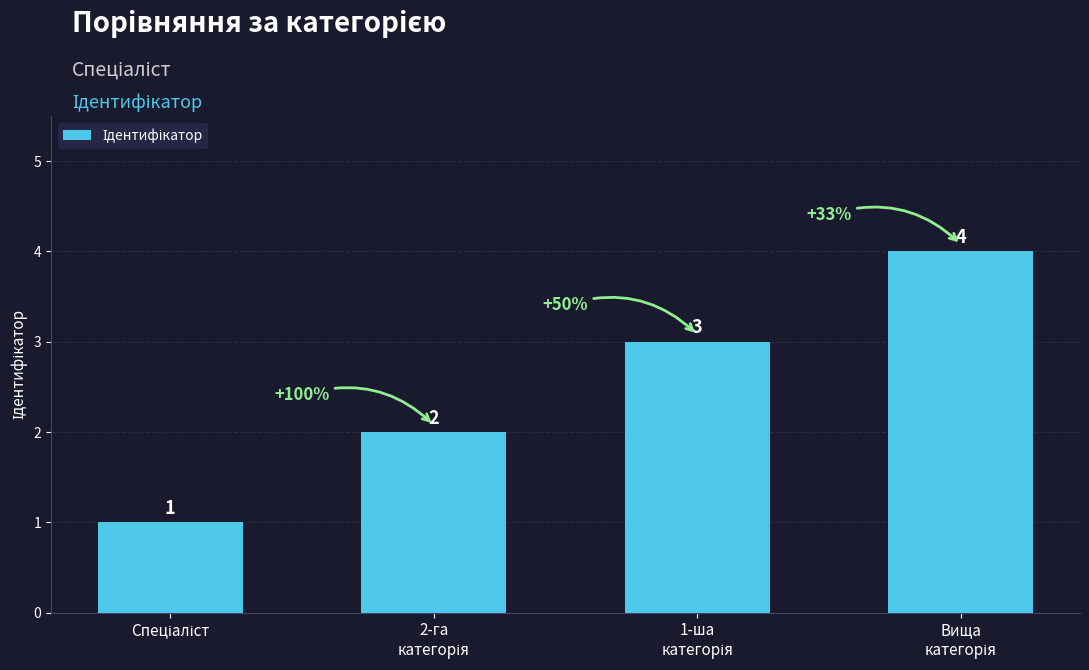

How many values are between 2 and 4?

3